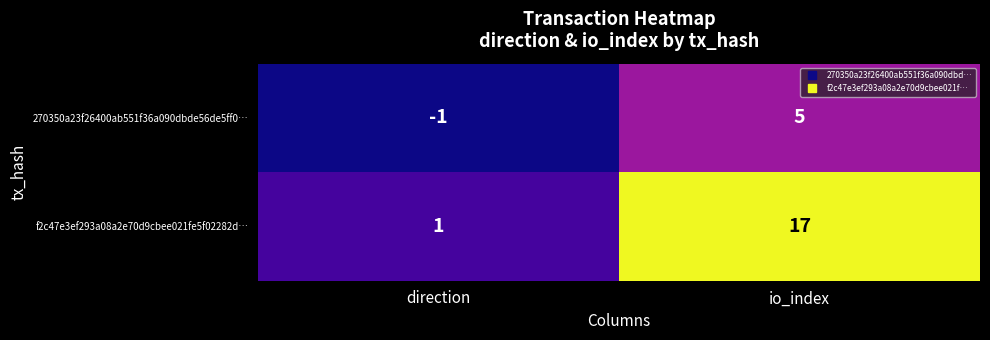

How many series are shown in this chart?

2